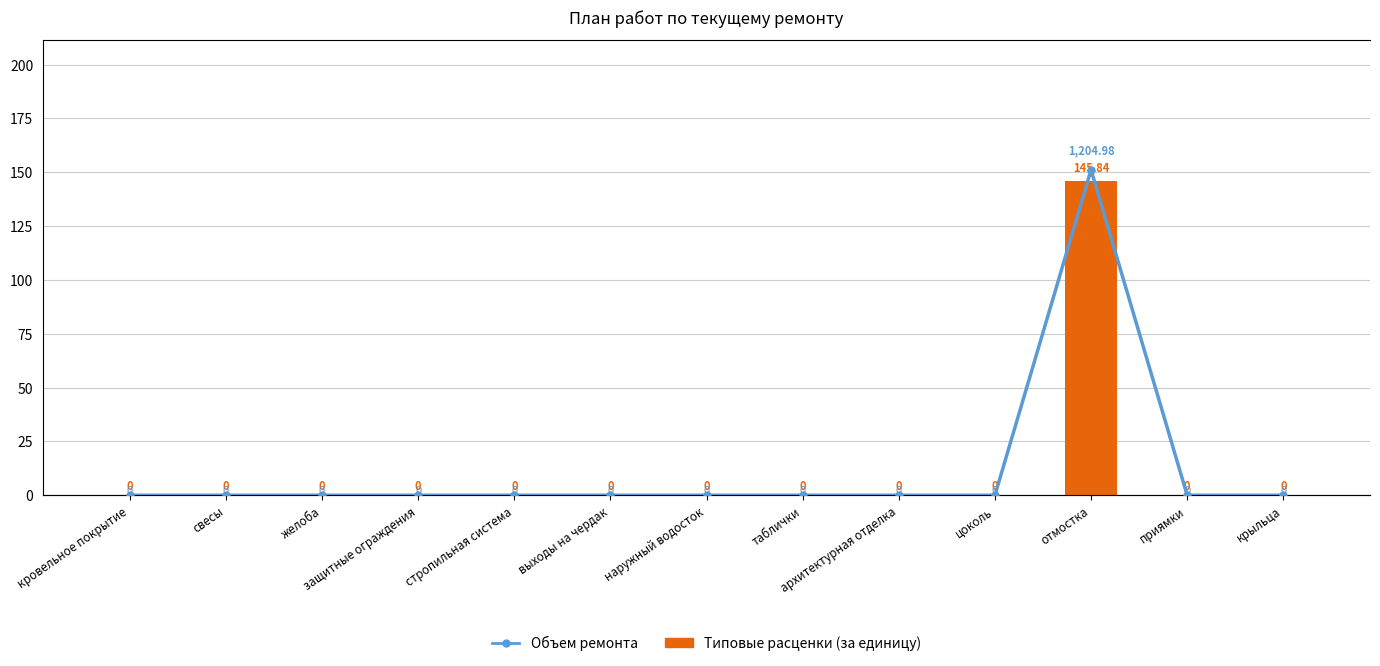

How many values in Типовые расценки (за единицу) are above zero?

1